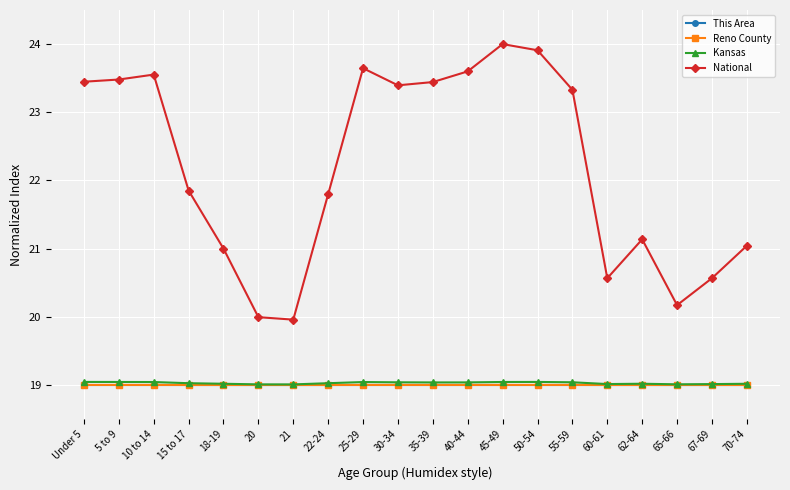

Reading right to left, transcribe all the data shown in this chart.

This Area: 19.0	19.0	19.0	19.0	19.0	19.0	19.0	19.0	19.0	19.0	19.0	19.0	19.0	19.0	19.0	19.0	19.0	19.0	19.0	19.0
Reno County: 19.0	19.0	19.0	19.0	19.0	19.0	19.0	19.0	19.0	19.0	19.0	19.0	19.0	19.0	19.0	19.0	19.0	19.0	19.0	19.0
Kansas: 19.0	19.0	19.0	19.0	19.0	19.0	19.0	19.0	19.0	19.0	19.0	19.0	19.0	19.0	19.0	19.0	19.0	19.0	19.0	19.0
National: 21.0	20.6	20.2	21.1	20.6	23.3	23.9	24.0	23.6	23.4	23.4	23.6	21.8	20.0	20.0	21.0	21.9	23.6	23.5	23.4